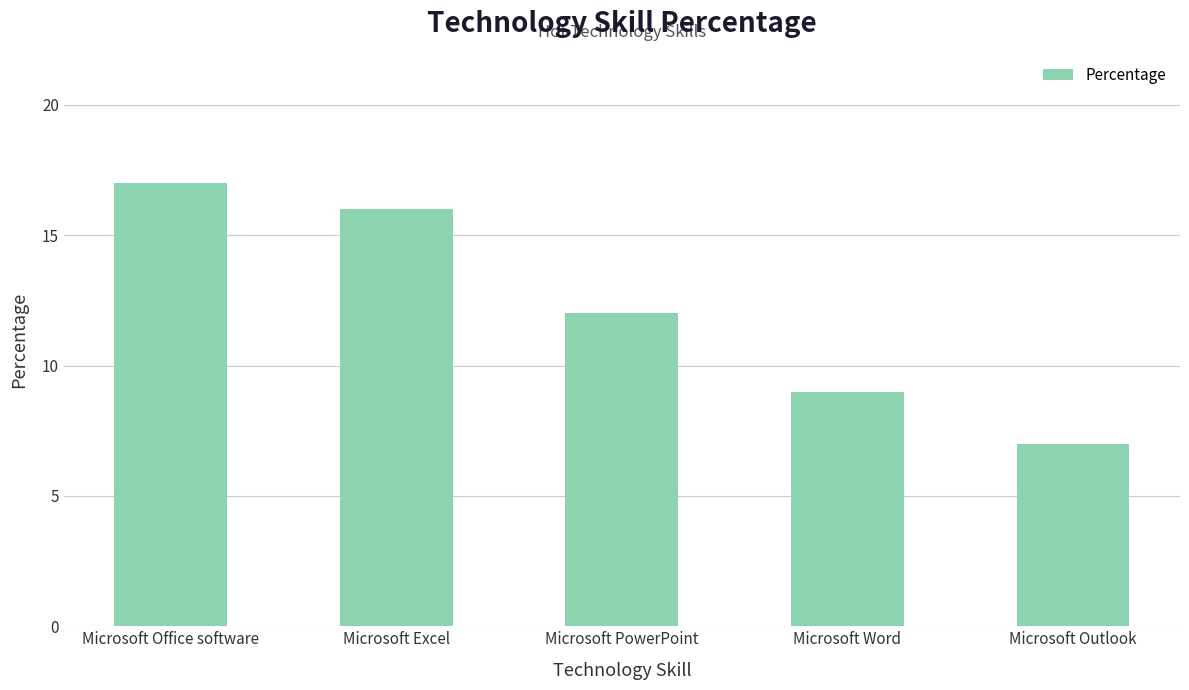

What is the sum of the values at Microsoft Outlook and Microsoft Excel?

23